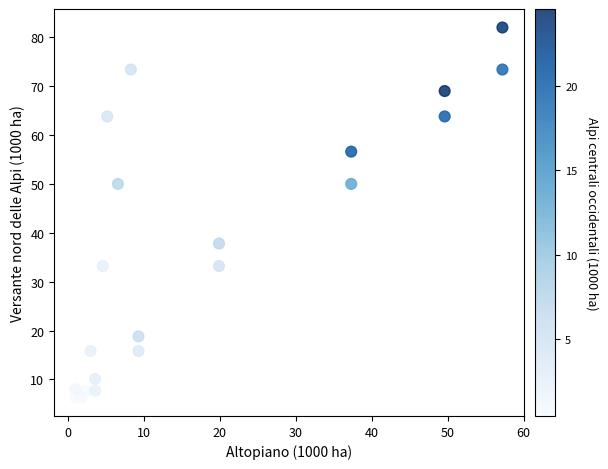

What is the range of Y values (max minus min)?

75.7